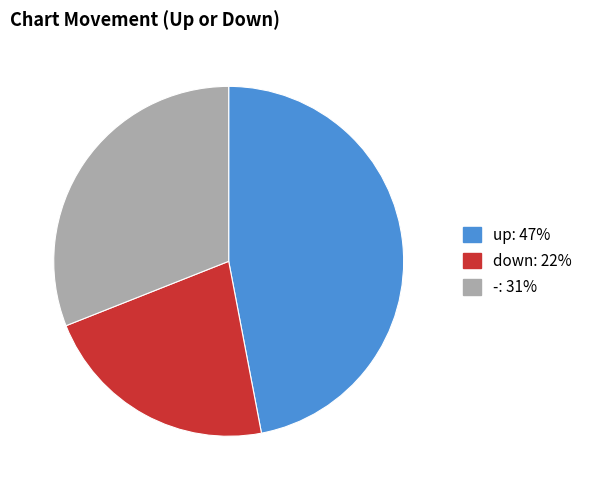

Is - the majority of the pie?

No